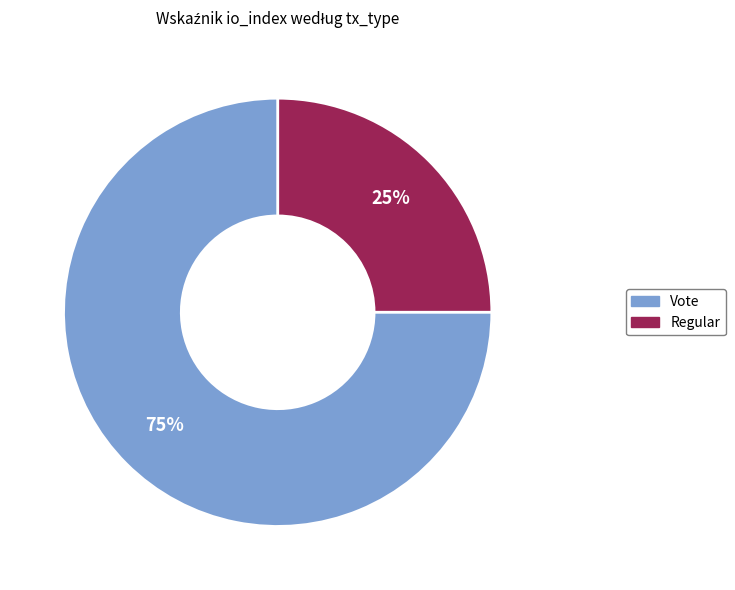

How many slices are in this pie chart?

2